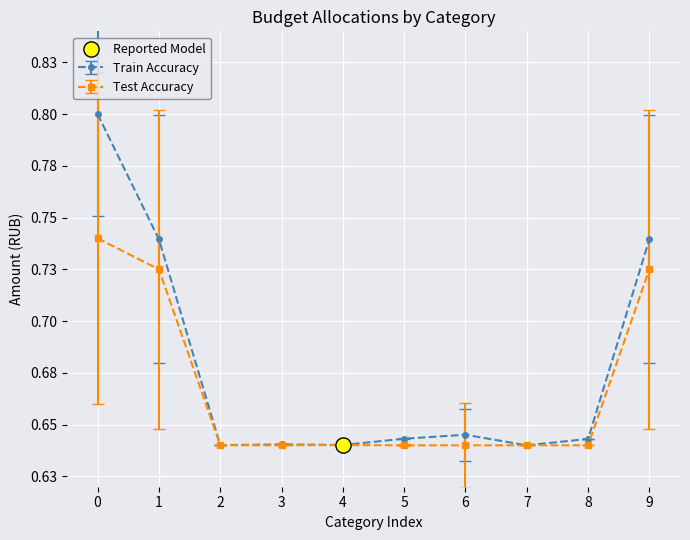

Which series has the largest total across all categories?

Train Accuracy